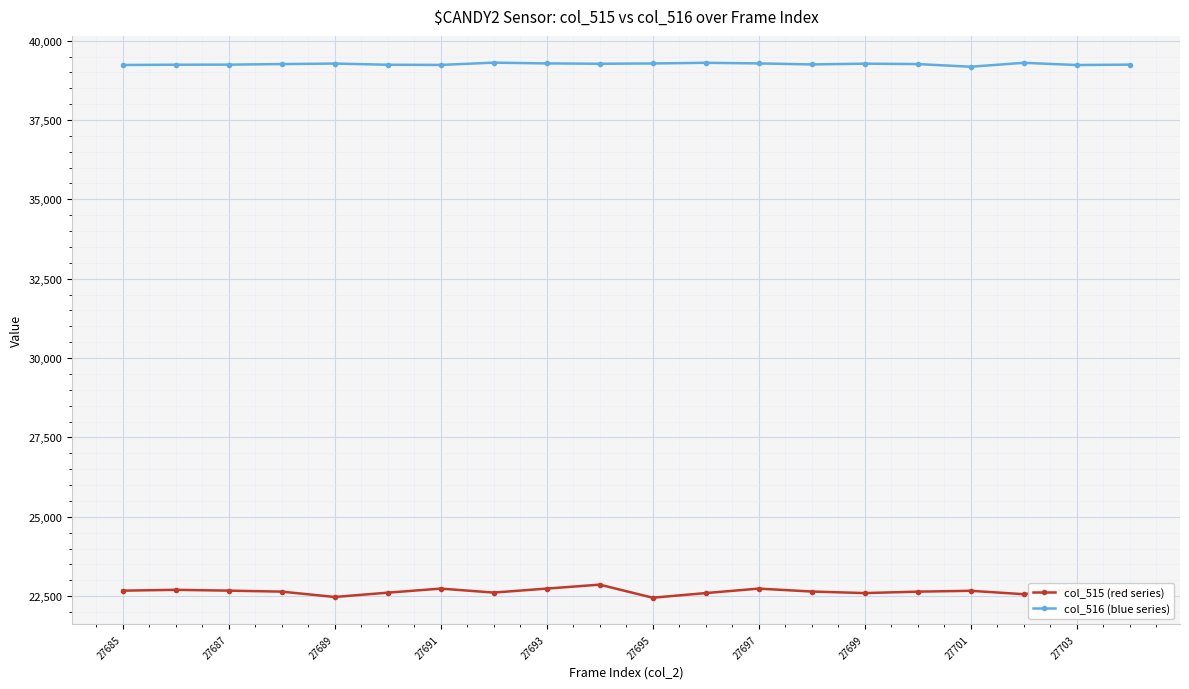

At how many categories does at least one series exceed 35930?

20